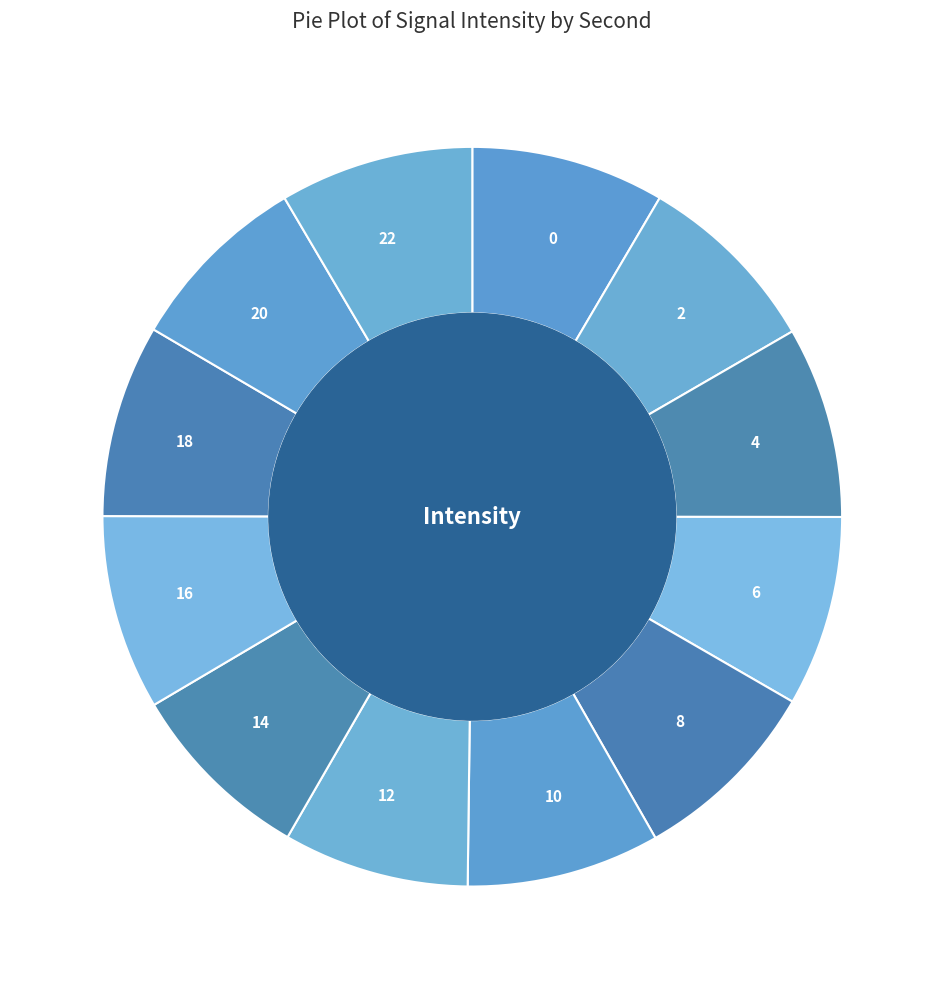

Approximately how many times larger is the value at 18 compared to 2?

1.0